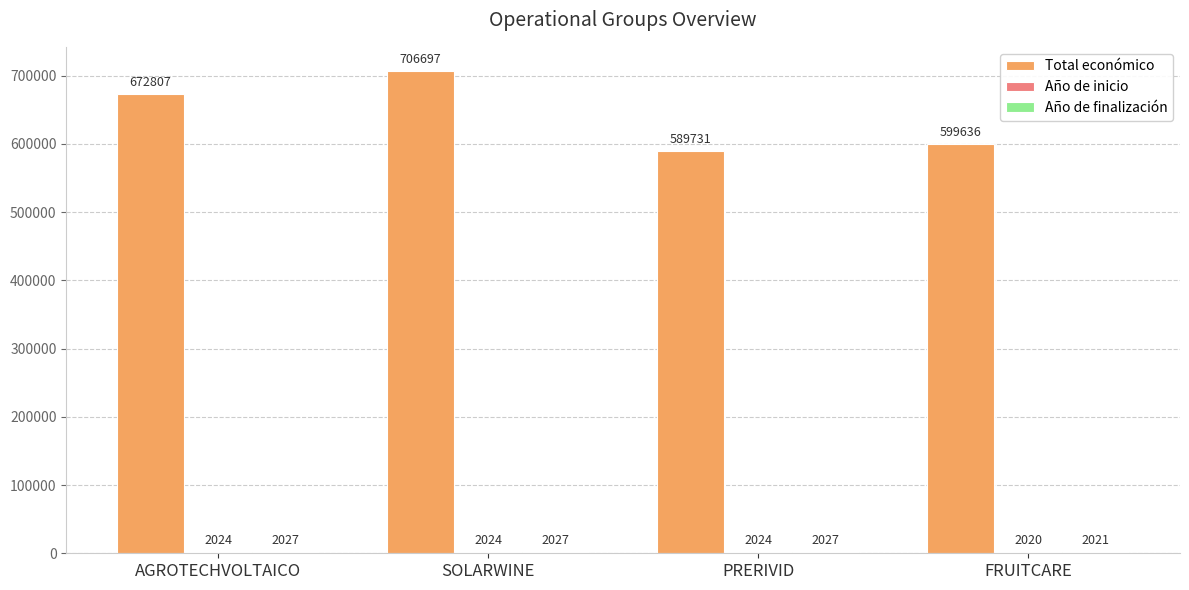

What is the total value across all series at FRUITCARE?

603677